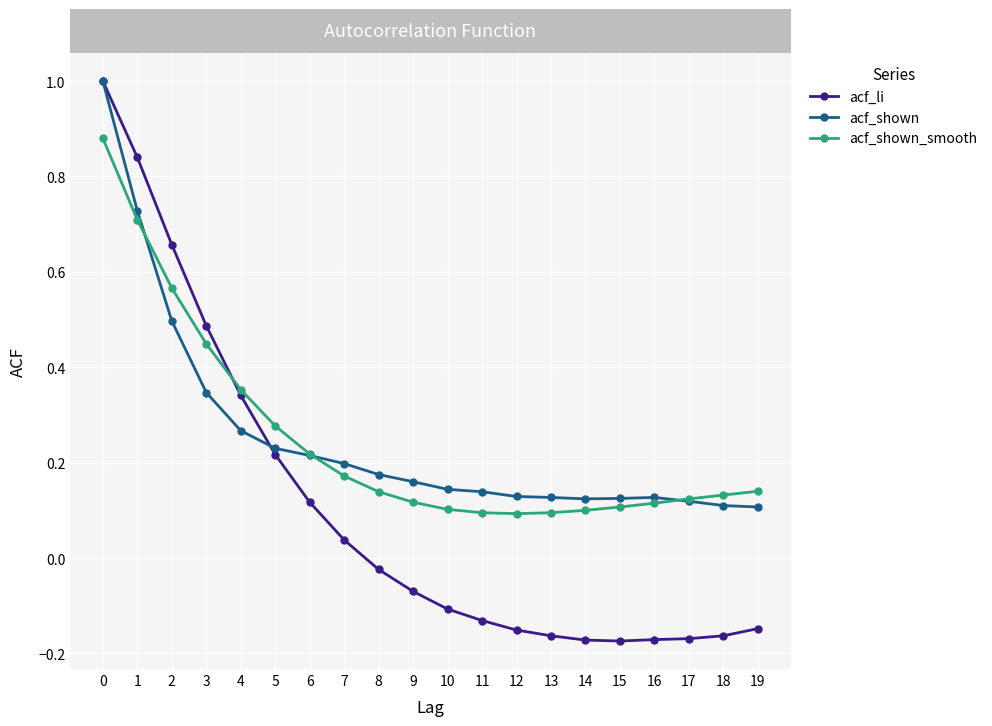

Is it true that acf_li equals 0.5 at 3?

True